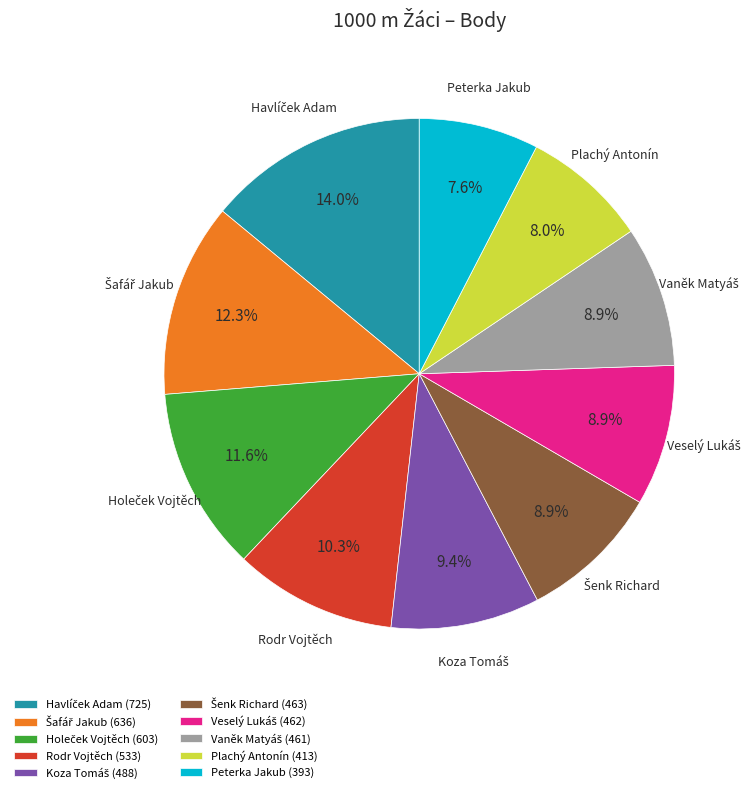

Is there any slice that represents more than half of the pie?

No